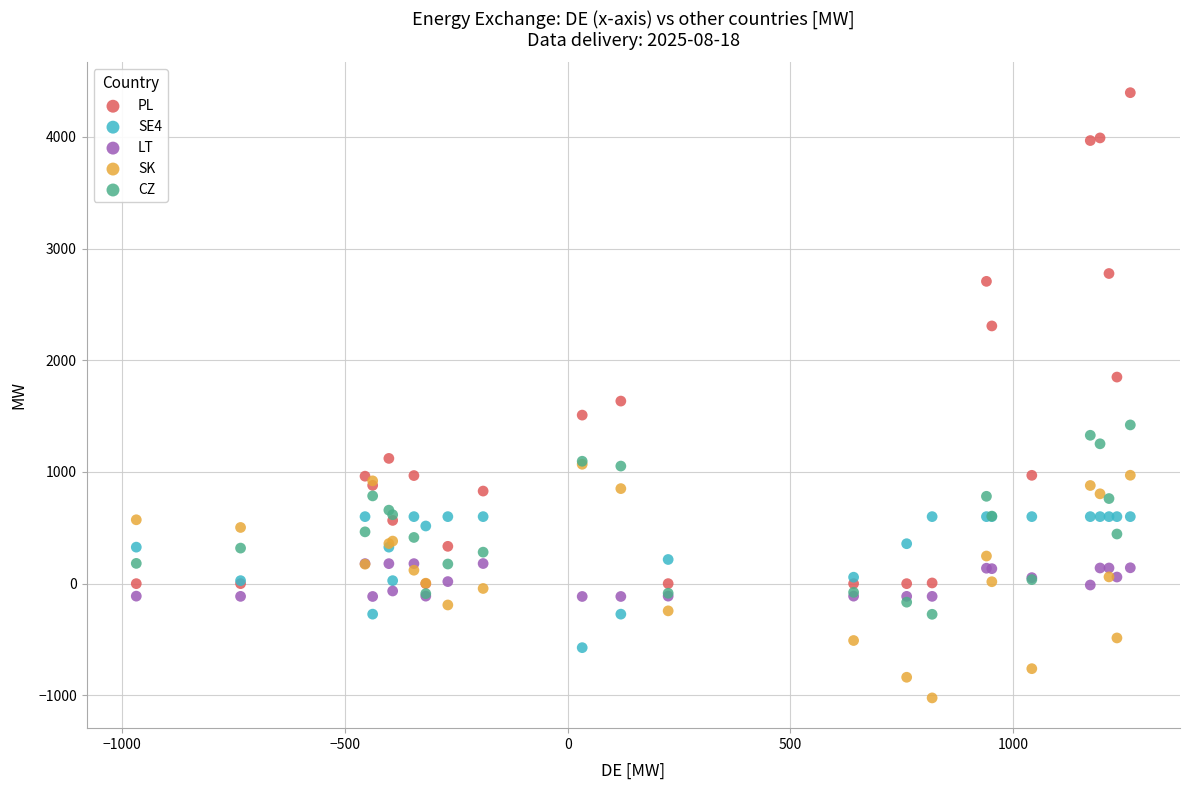

What are all the series names shown in the legend?

PL, SE4, LT, SK, CZ